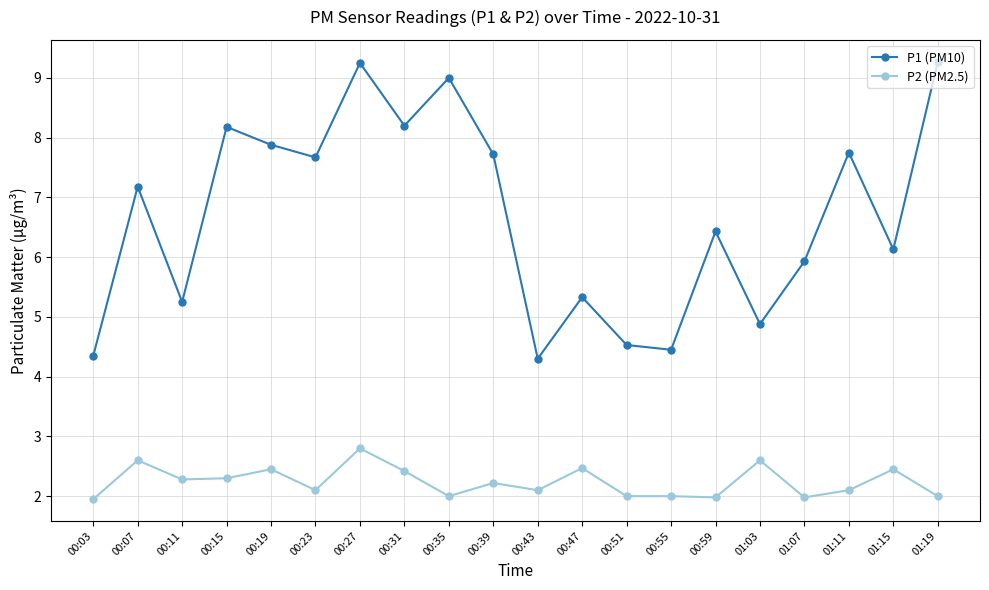

At which label does P1 (PM10) first exceed 7?

00:07